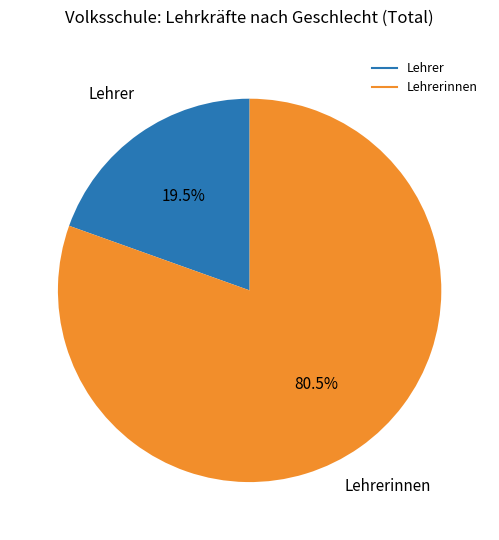

How many slices are in this pie chart?

2